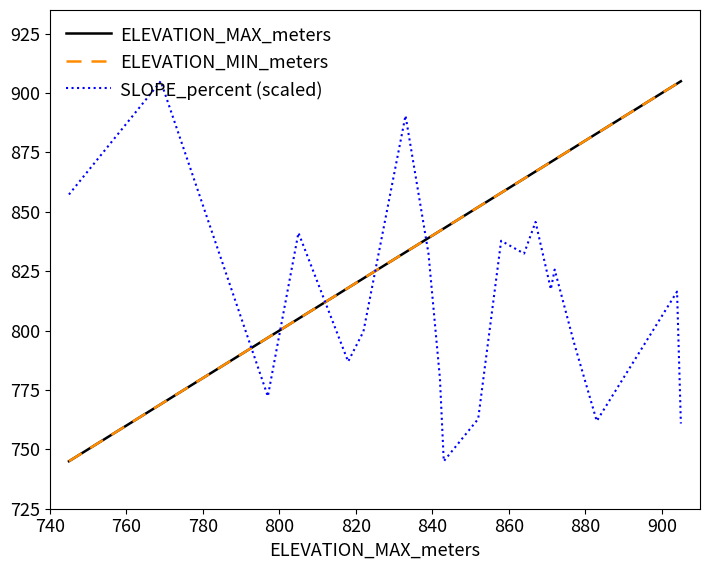

True or false: SLOPE_percent (scaled) and ELEVATION_MIN_meters cross at least once.

True